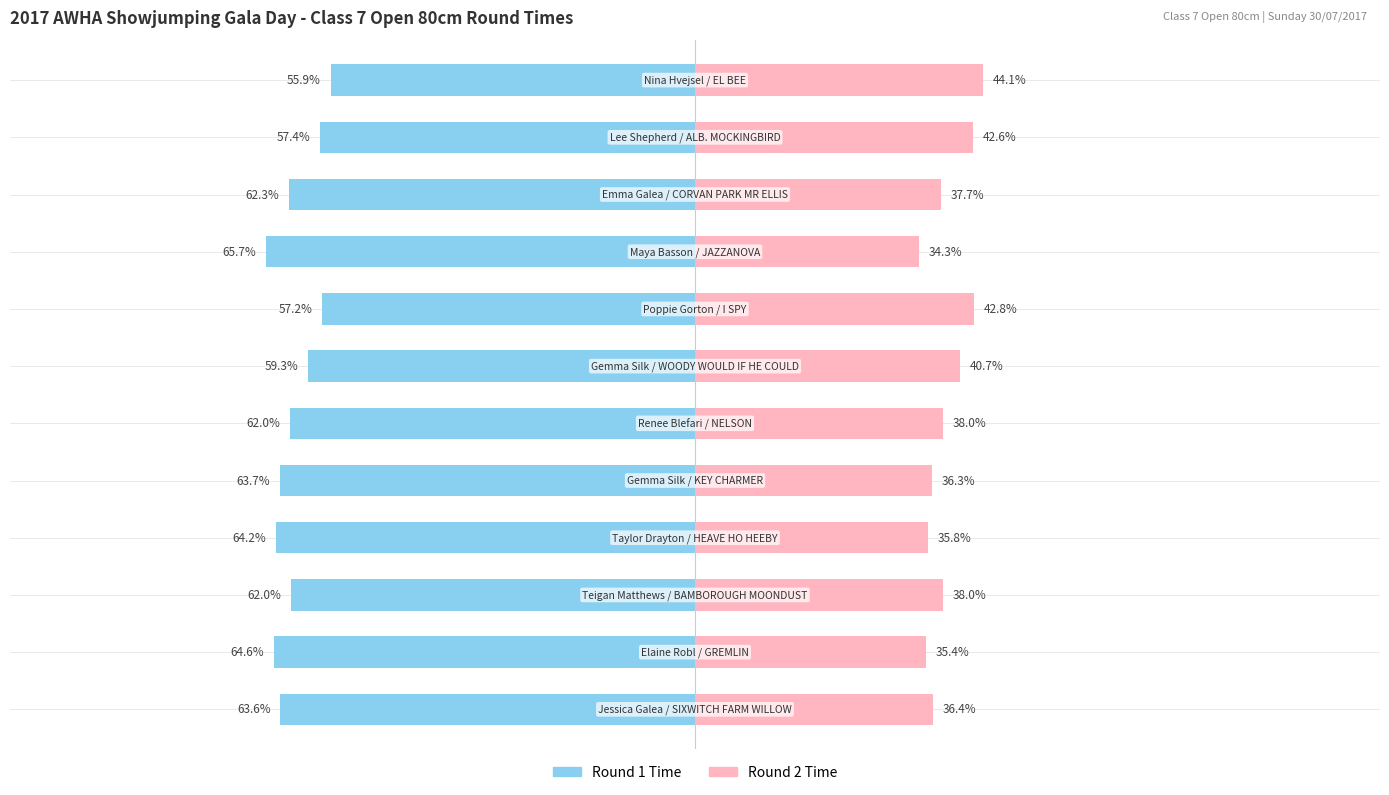

Reading left to right, what are all the values shown in this chart?

Round 1 Time: -63.6	-64.6	-62.0	-64.2	-63.7	-62.0	-59.3	-57.2	-65.7	-62.3	-57.4	-55.9
Round 2 Time: 36.4	35.4	38.0	35.8	36.3	38.0	40.7	42.8	34.3	37.7	42.6	44.1